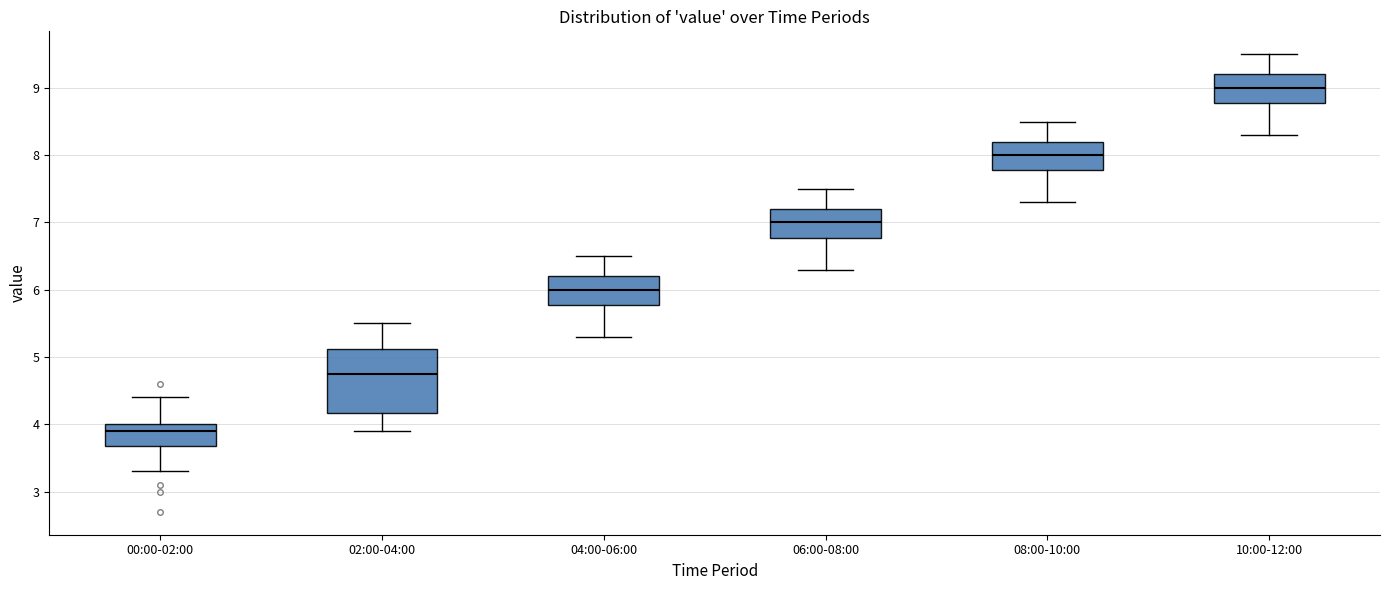

Reading left to right, transcribe this box plot: for each box, give where its median line is, the range the box spans, and where its two whiskers end, as read against the y-axis. The values are not printed on the chart, so give them approximately, as read against the axis.

00:00-02:00: median 3.9, box 3.7 to 4.0, whiskers 3.3 to 4.4
02:00-04:00: median 4.8, box 4.2 to 5.1, whiskers 3.9 to 5.5
04:00-06:00: median 6.0, box 5.8 to 6.2, whiskers 5.3 to 6.5
06:00-08:00: median 7.0, box 6.8 to 7.2, whiskers 6.3 to 7.5
08:00-10:00: median 8.0, box 7.8 to 8.2, whiskers 7.3 to 8.5
10:00-12:00: median 9.0, box 8.8 to 9.2, whiskers 8.3 to 9.5